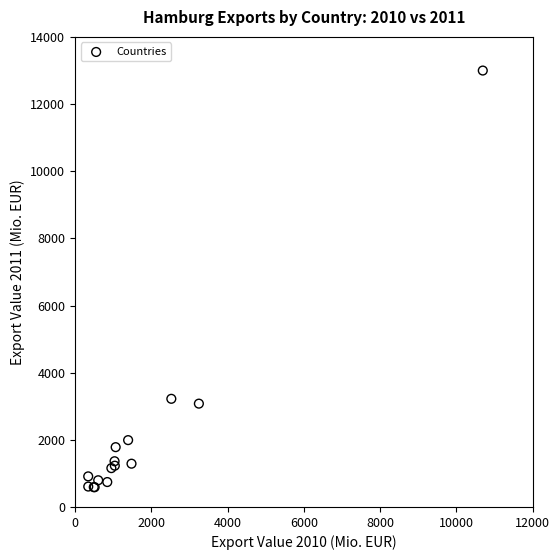

What Y value in the scatter plot is closest to 6793?

3221.3